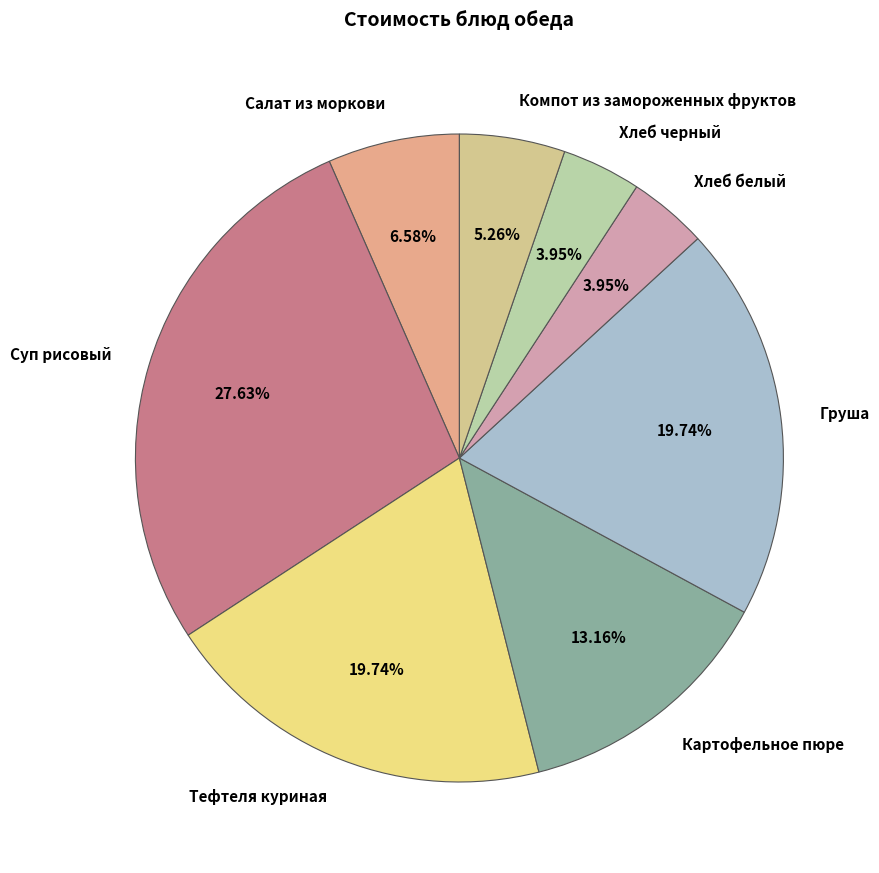

Count the number of slices in the pie.

8